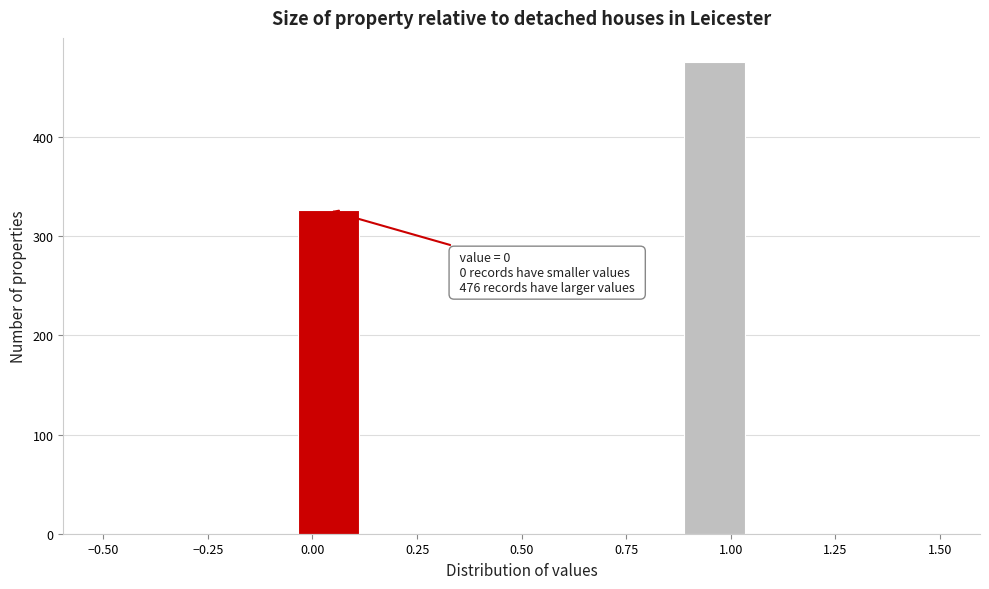

Read against the x-axis, roughly where is the centre of the tallest bar?

0.95